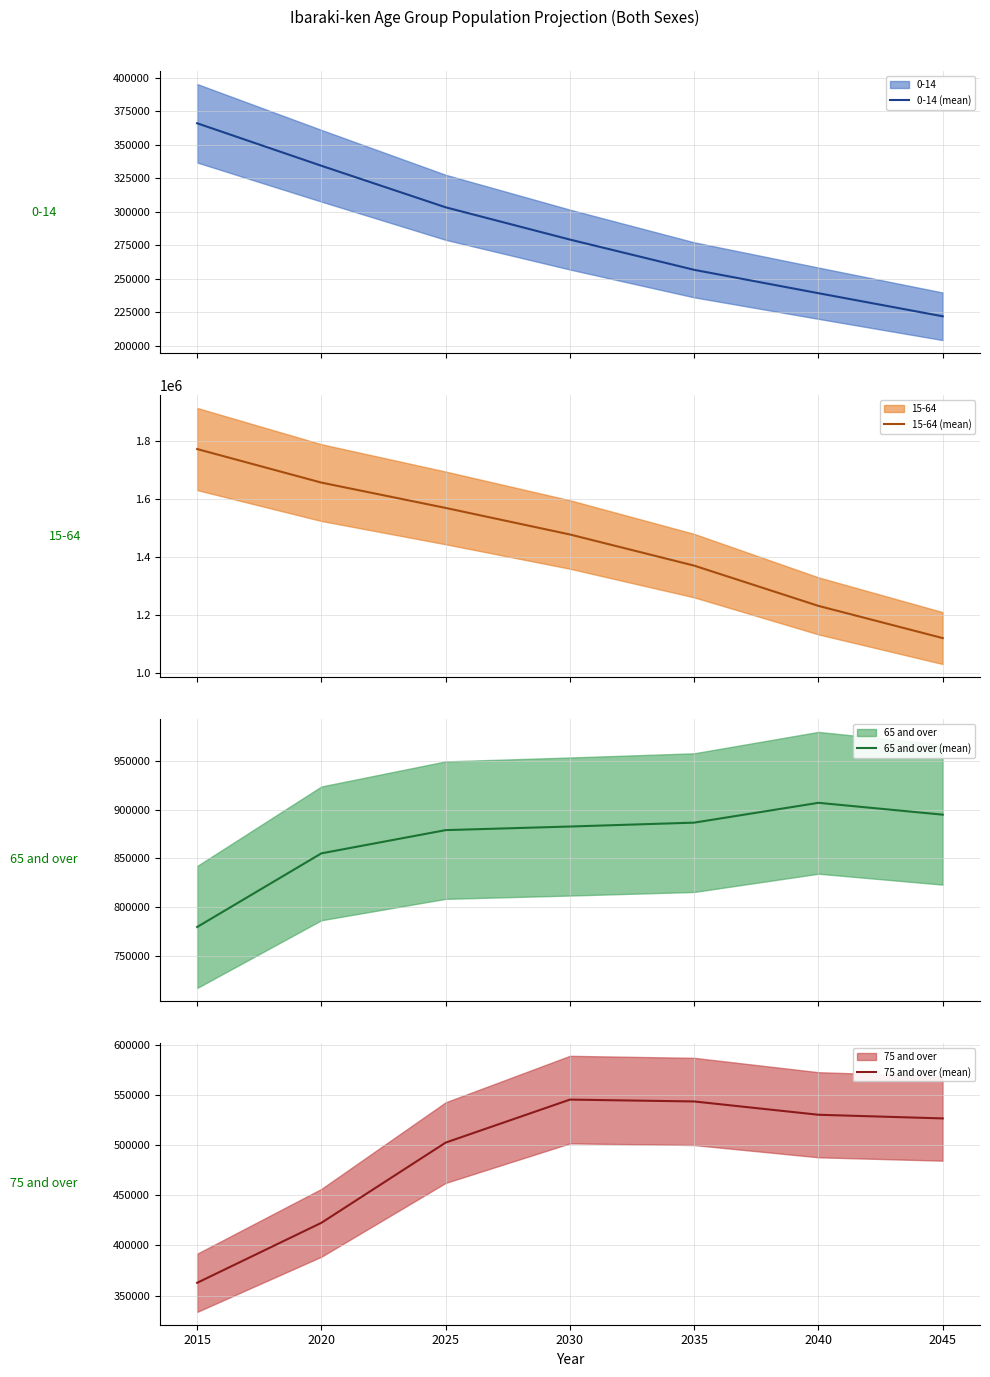

What is the difference between the 0-14 (mean) values at 2025 and 2020?

31012